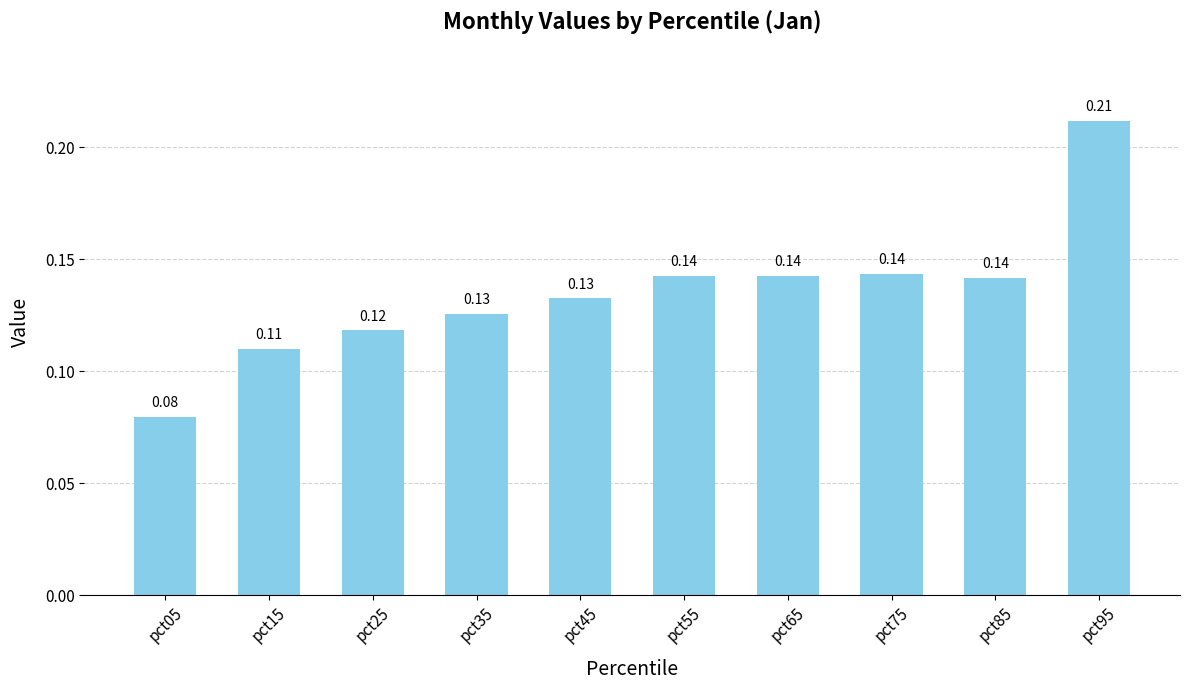

Where is the data nearest to the value 0?

pct05